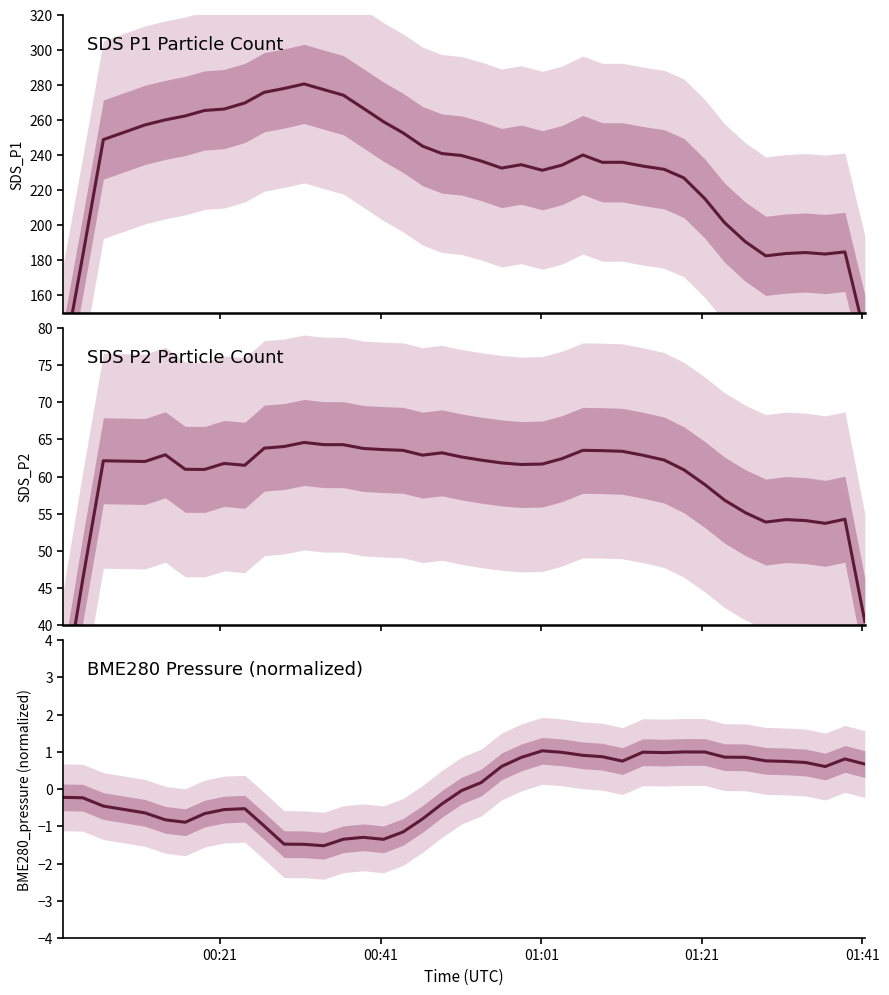

What is the maximum value for SDS_P1?

280.7